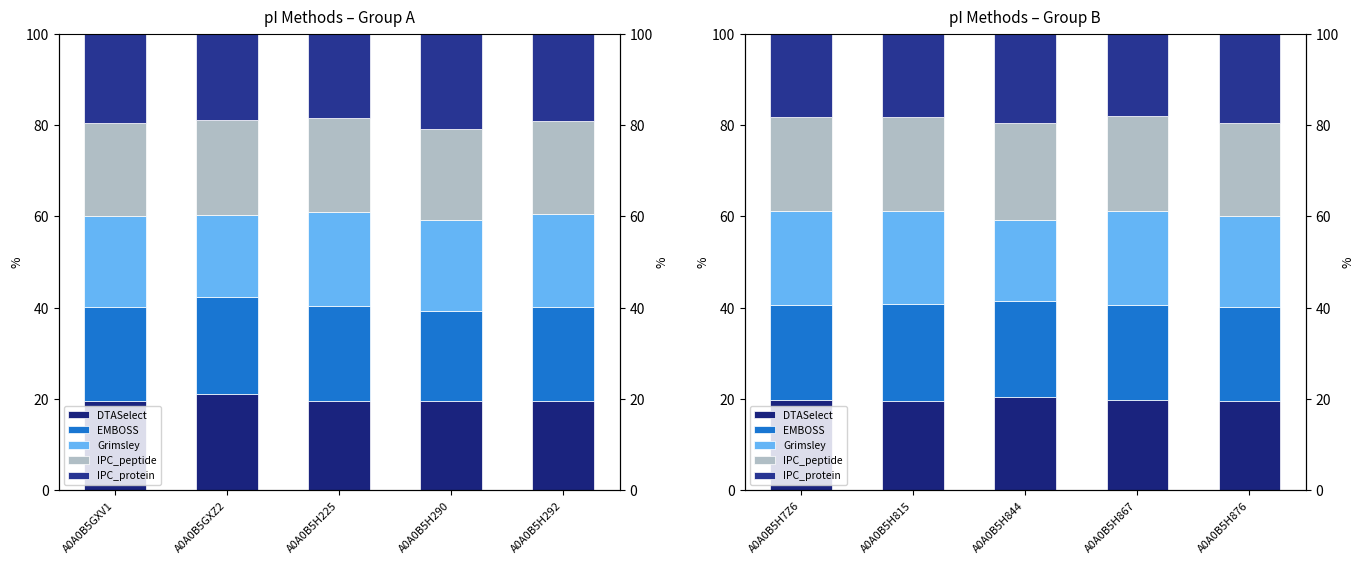

Rank the series by their maximum value, from lowest to highest.

IPC_protein, DTASelect, Grimsley, EMBOSS, IPC_peptide